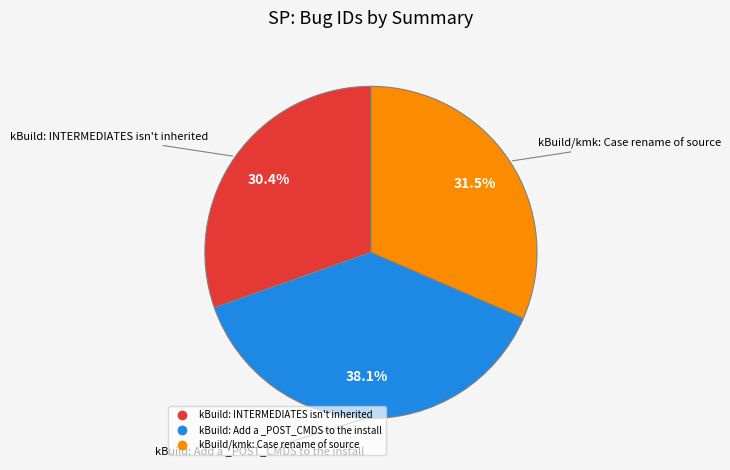

Combined, what portion of the pie is kBuild/kmk: Case rename of source and kBuild: INTERMEDIATES isn't inherited?

61.9%